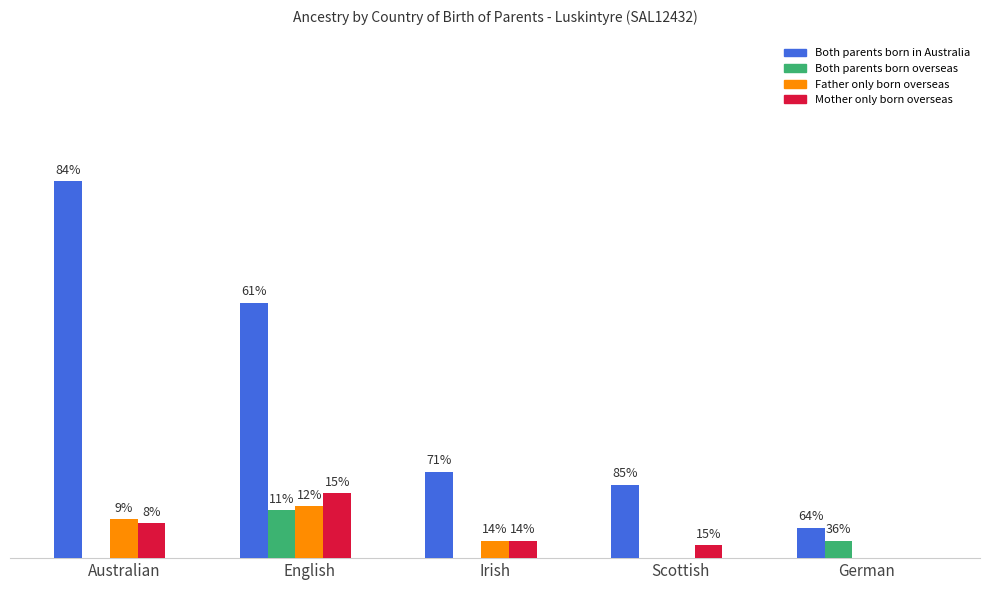

Rank the categories by Both parents born overseas value from lowest to highest.

Australian, Irish, Scottish, German, English